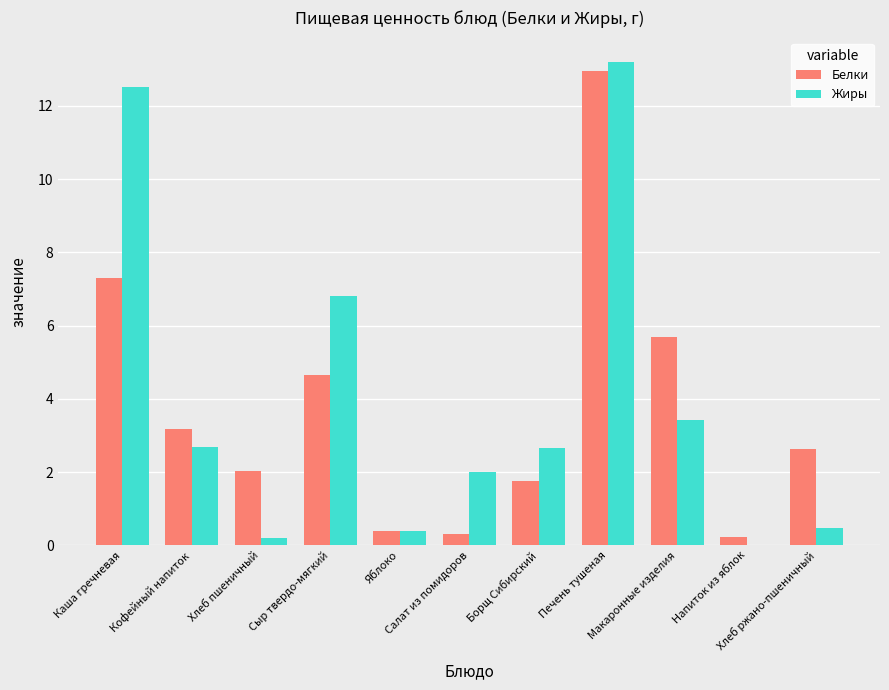

What is the highest value of the Жиры series?

13.2